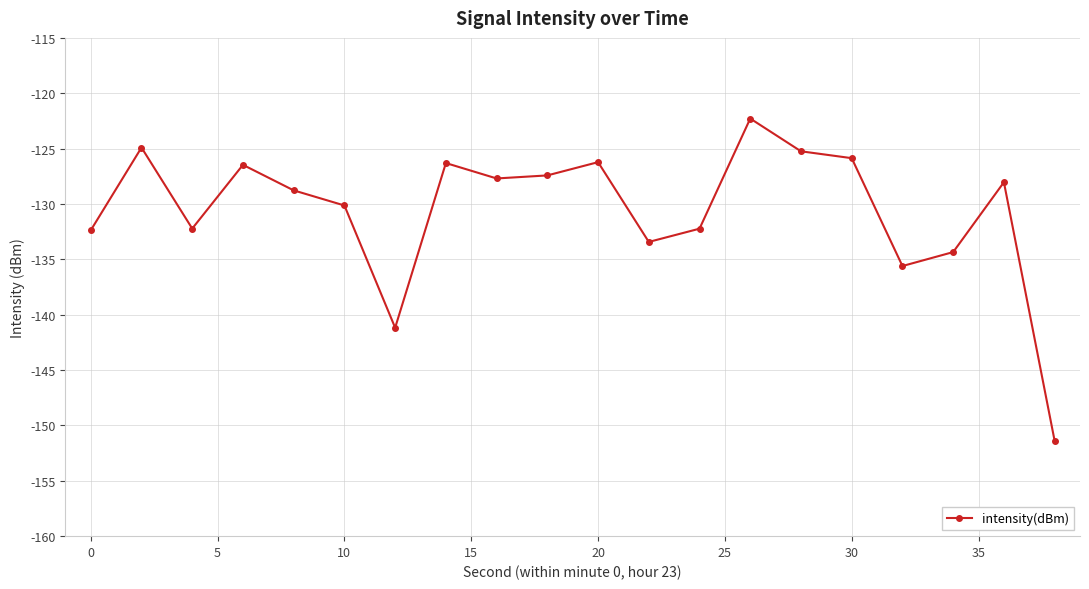

What is the value of the 12th point from the left?

-133.4